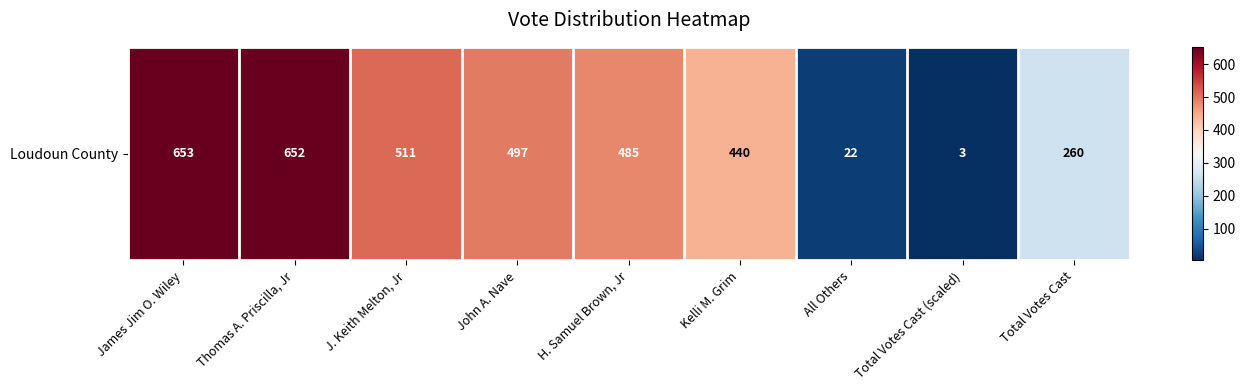

Count the number of categories in the chart.

9